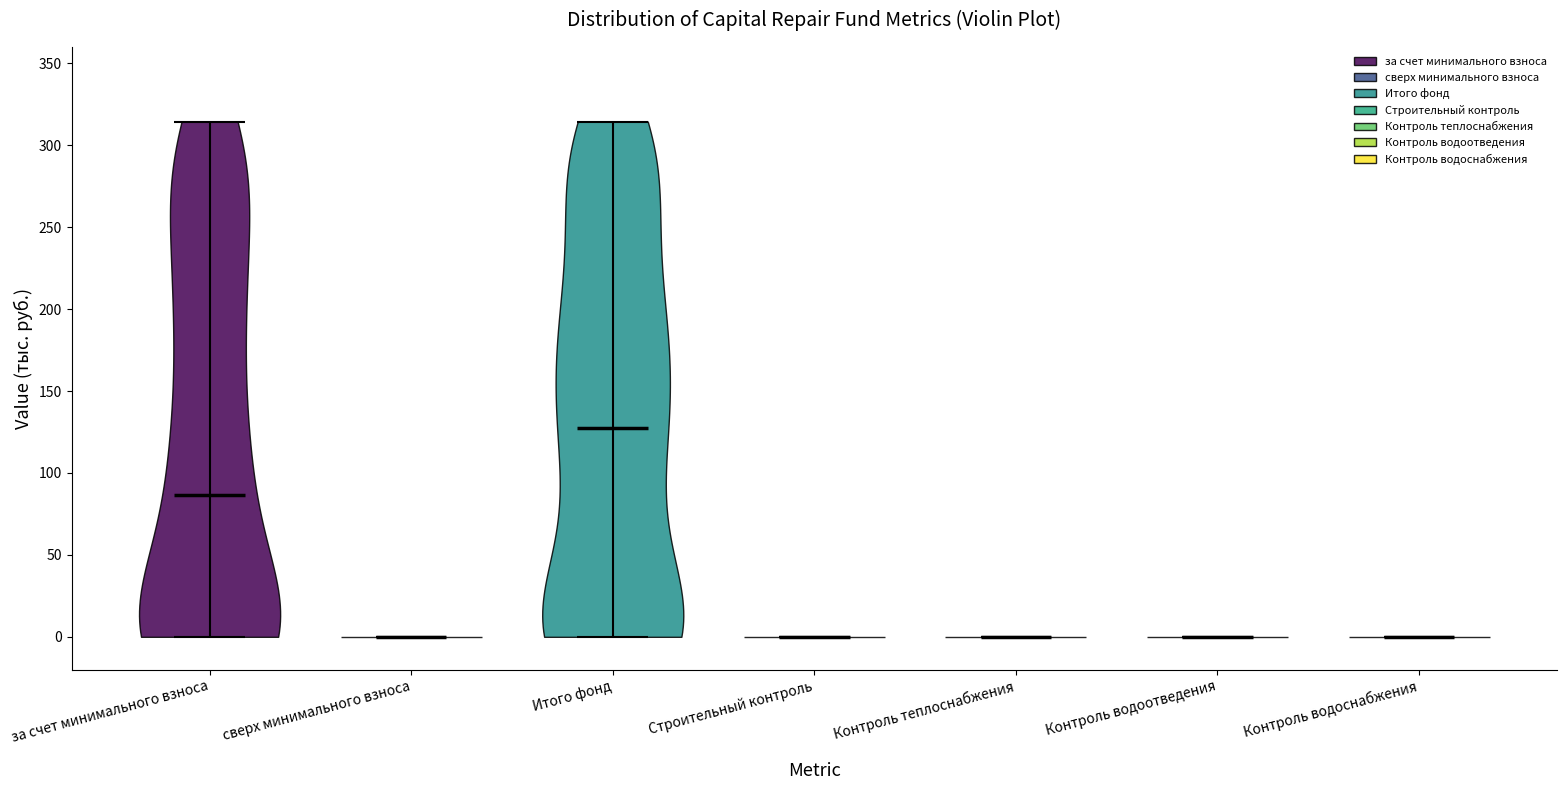

Where does the median line of the violin for Строительный контроль sit on the y-axis? The values are not printed on the chart, so give them approximately, as read against the axis.

0